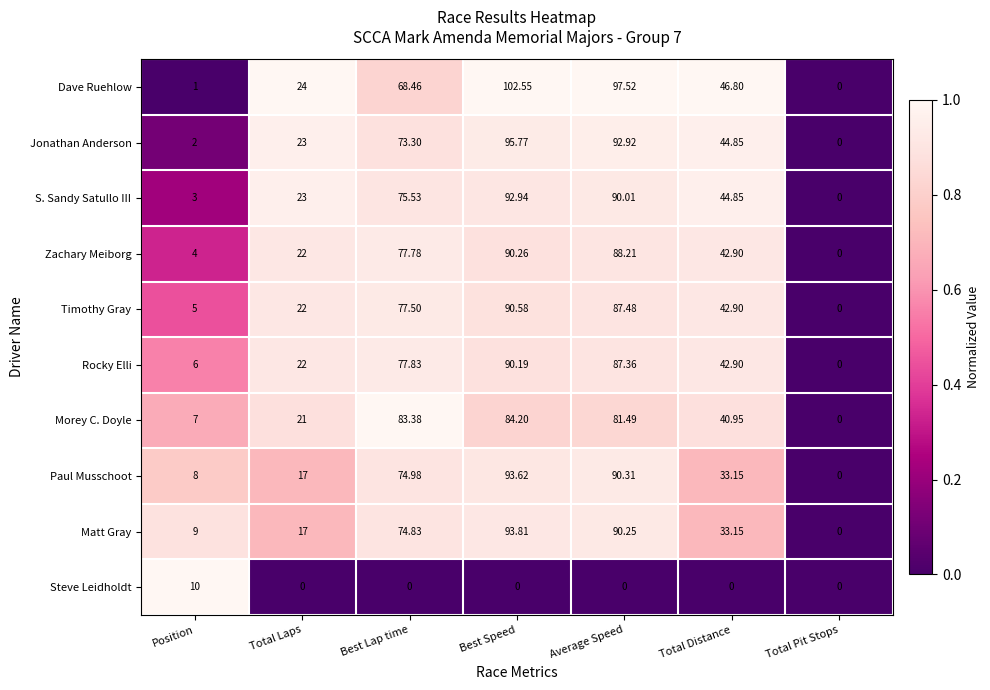

List the labels in order of Jonathan Anderson value, largest first.

Best Speed, Average Speed, Best Lap time, Total Distance, Total Laps, Position, Total Pit Stops